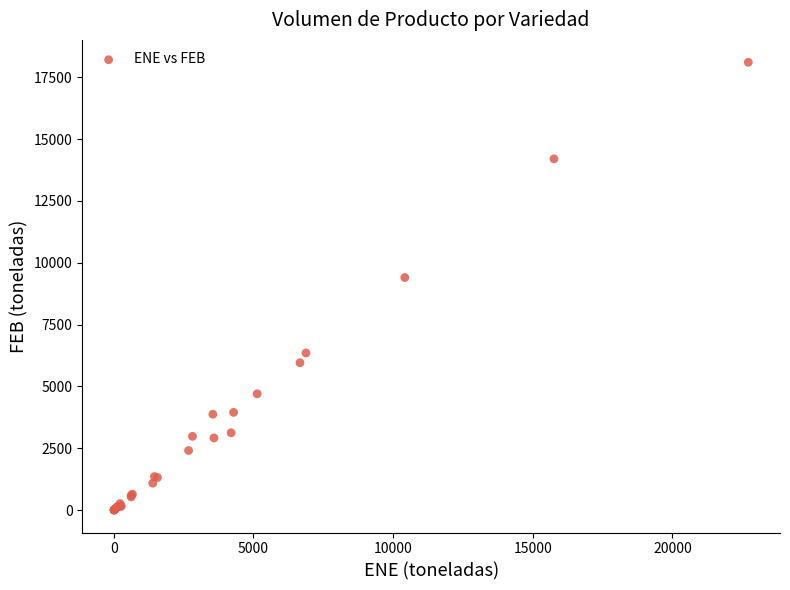

What Y value in the scatter plot is closest to 9053?

9404